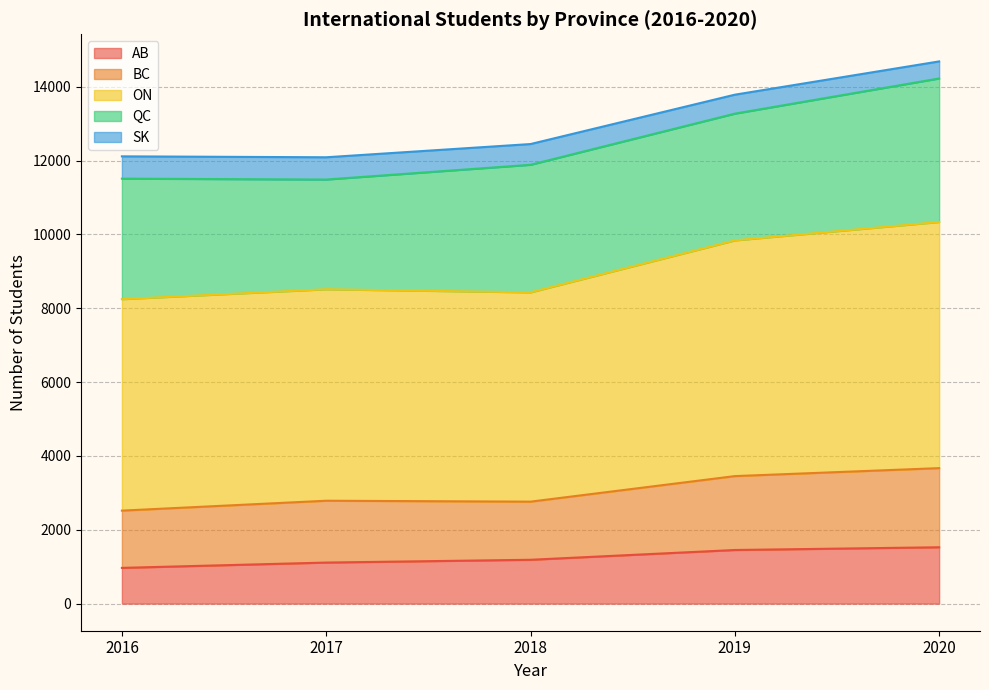

What are all the series names shown in the legend?

AB, BC, ON, QC, SK